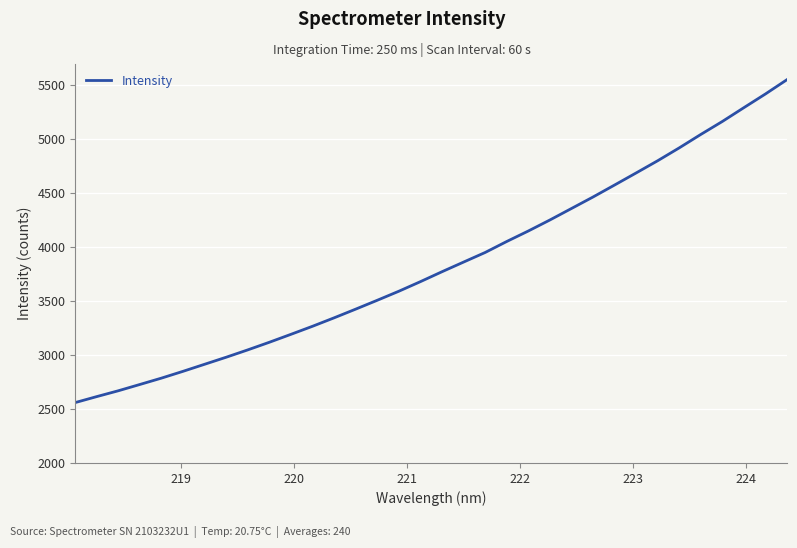

What is the smallest value displayed?

2562.7